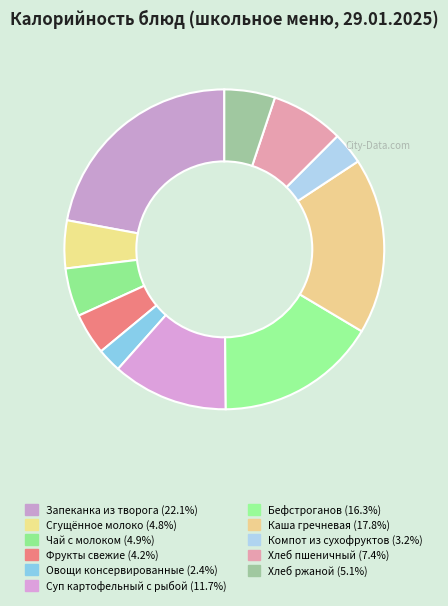

Is there any slice that represents more than half of the pie?

No